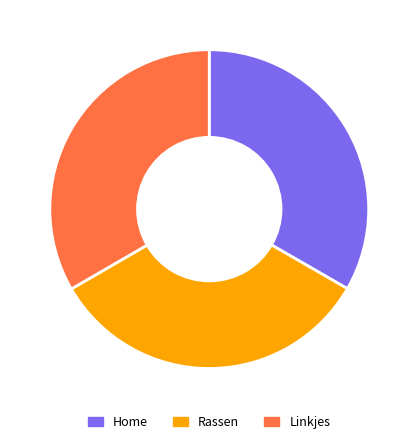

Is there a majority slice in this chart?

No